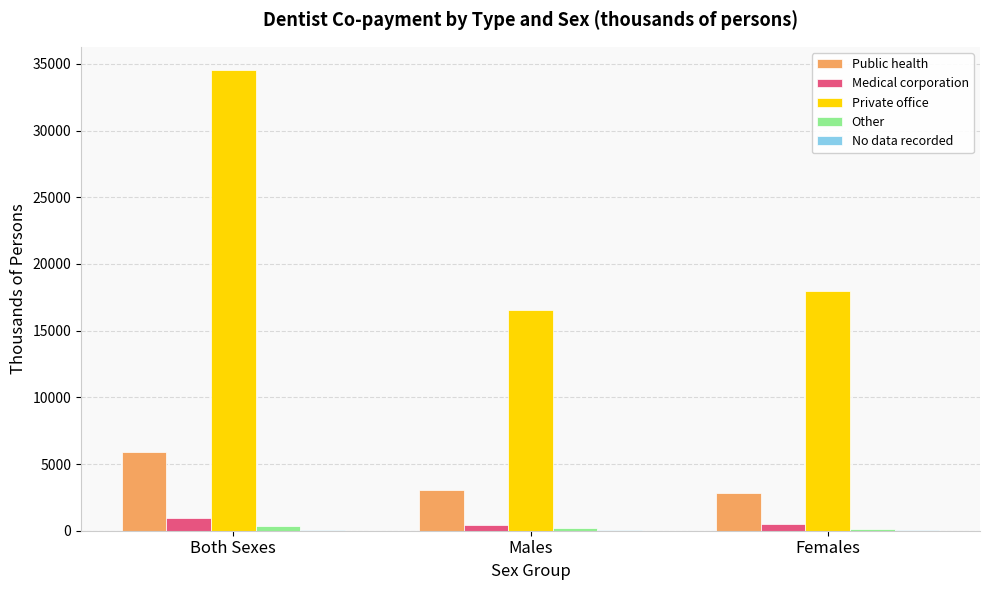

What is the sum of all Private office values?

69107.8